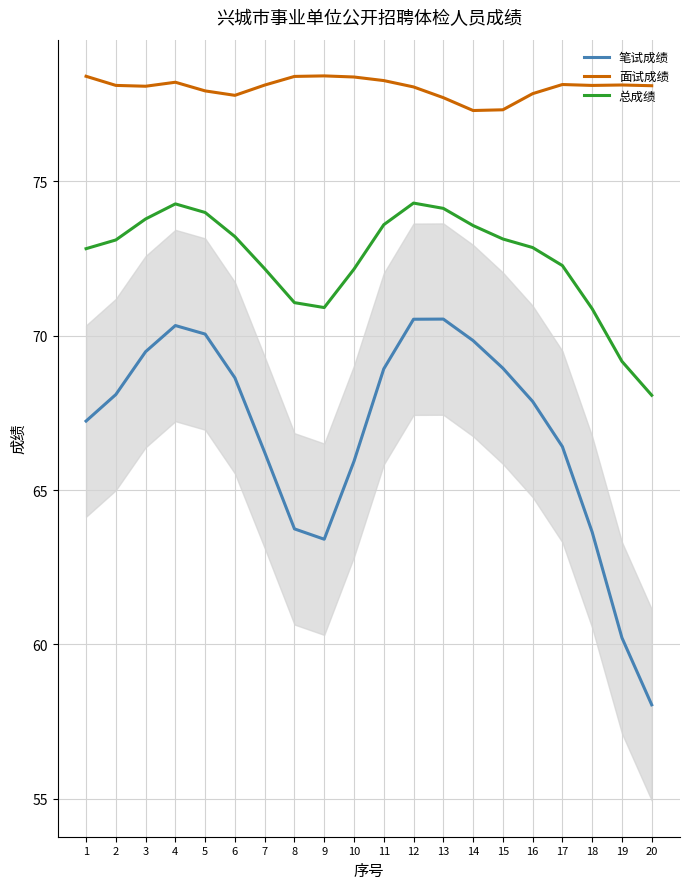

How many lines are shown in the chart?

3